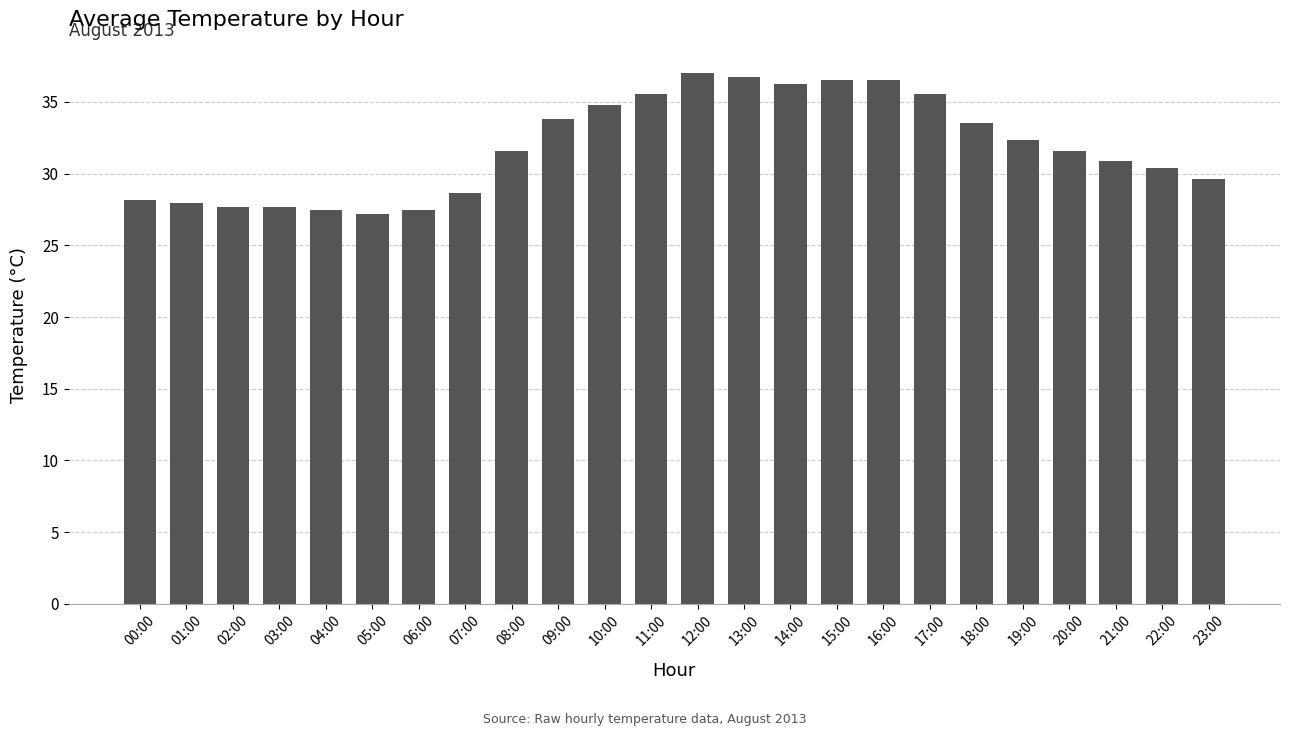

What is the minimum value shown in the chart?

27.2